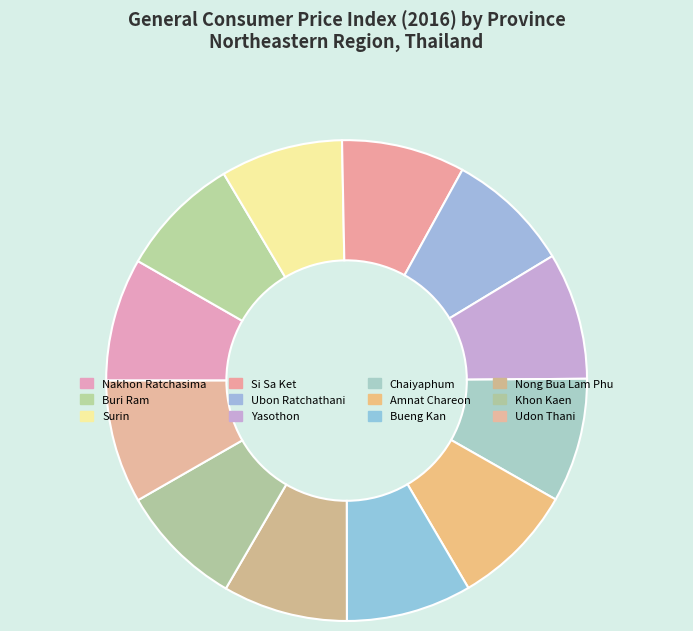

How many segments does this pie chart have?

12